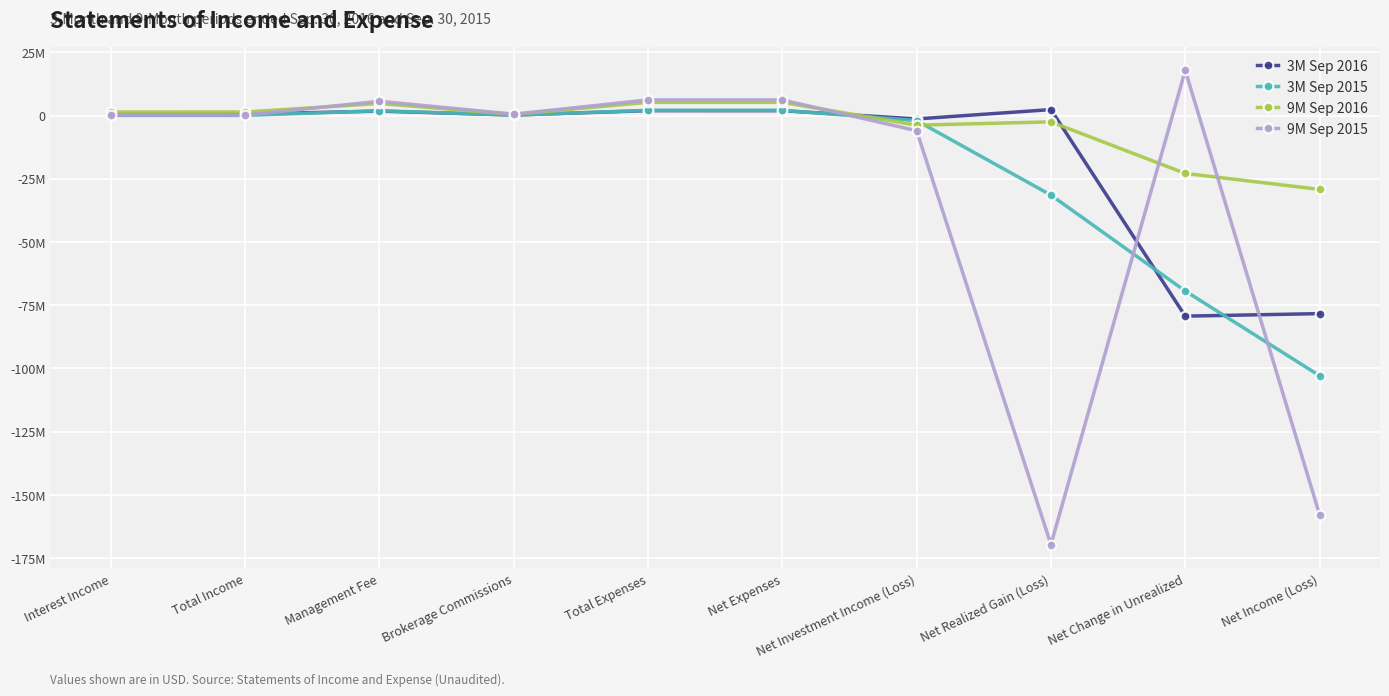

Does the chart have visible grid lines?

Yes